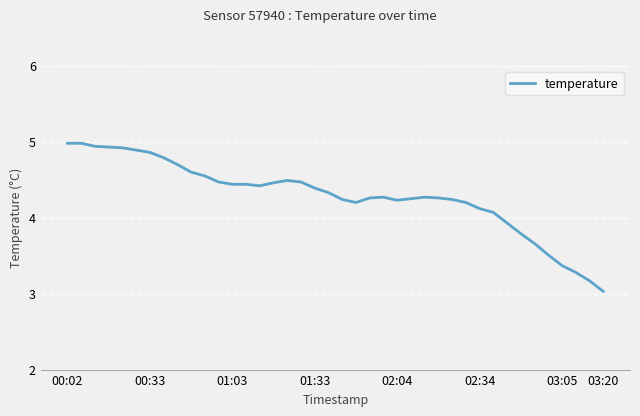

What is the smallest value displayed?

3.0